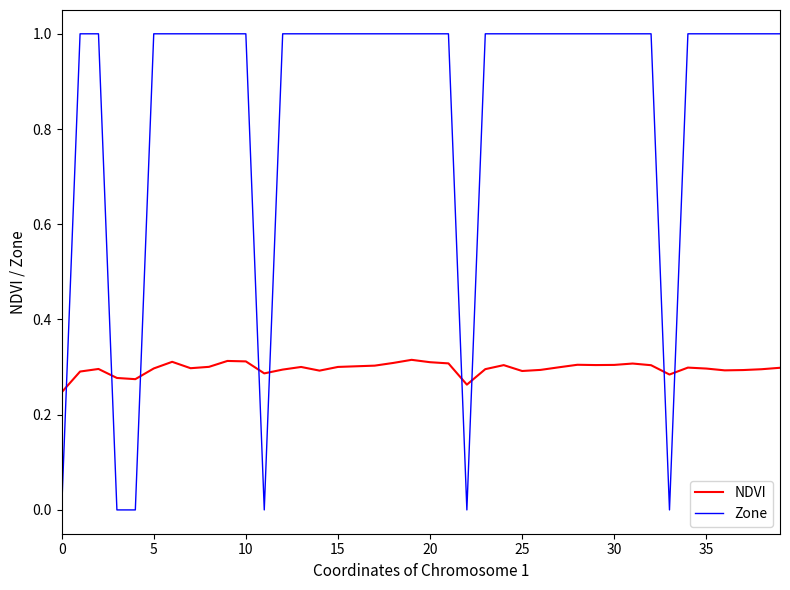

List the series in order of their peak value, highest first.

Zone, NDVI